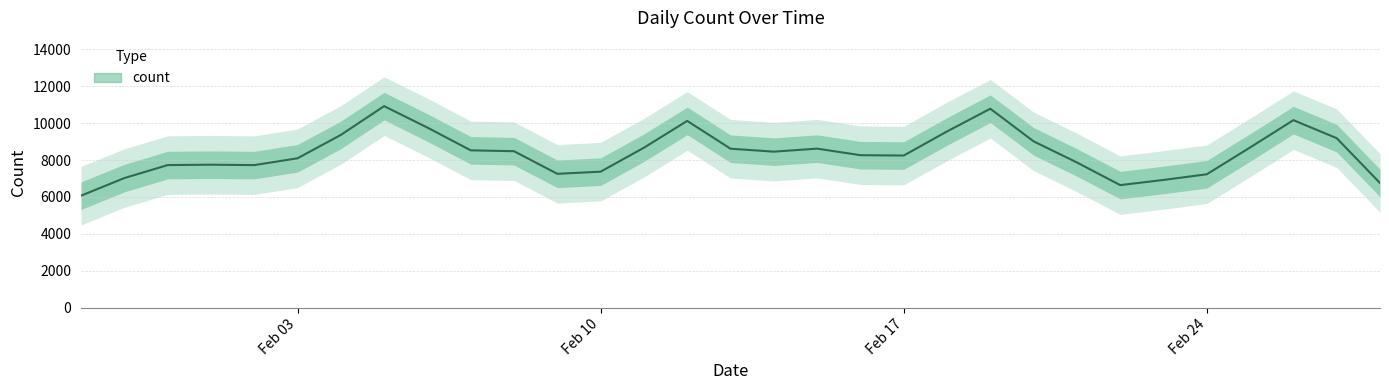

Which has a higher value, 2020-02-14 or 2020-02-17?

2020-02-17